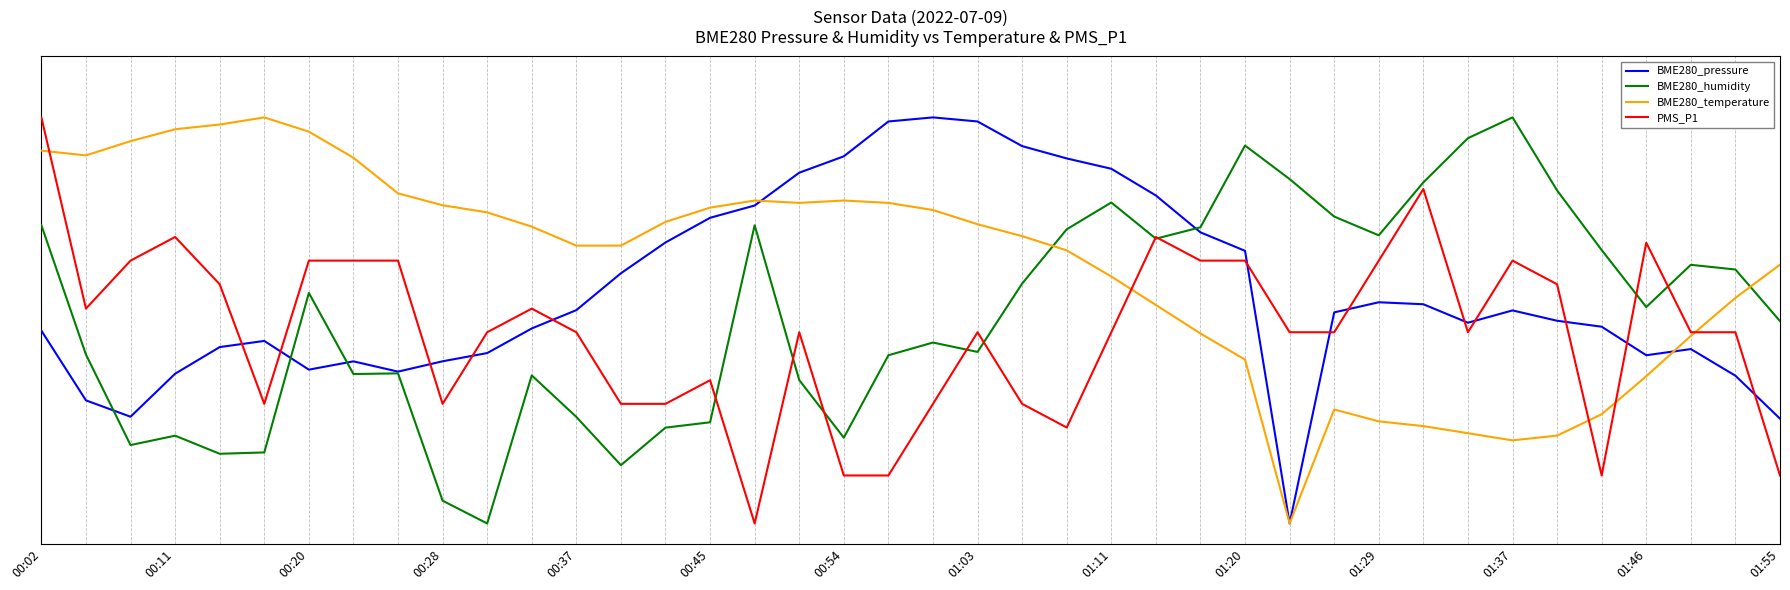

What are all the series names shown in the legend?

BME280_pressure, BME280_humidity, BME280_temperature, PMS_P1